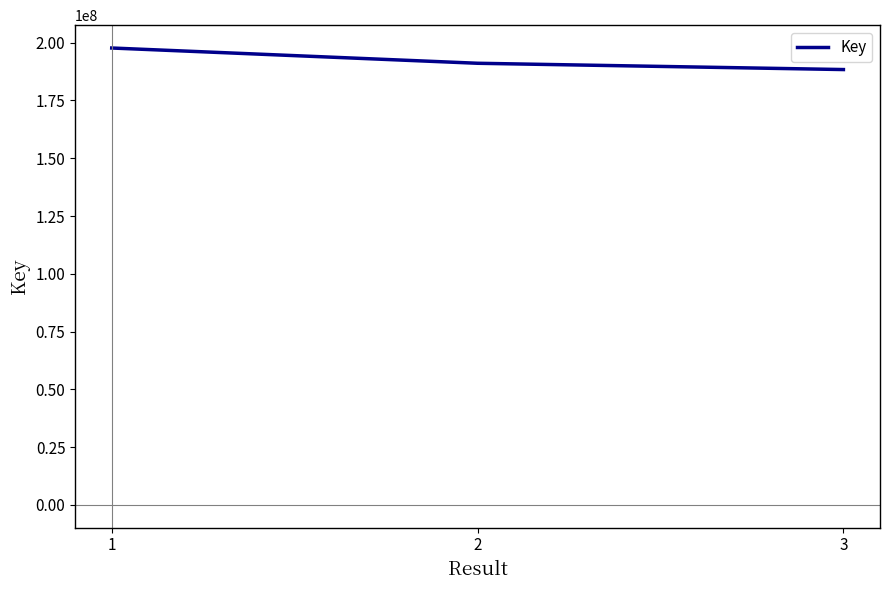

Where does the data first go above 191116319?

1